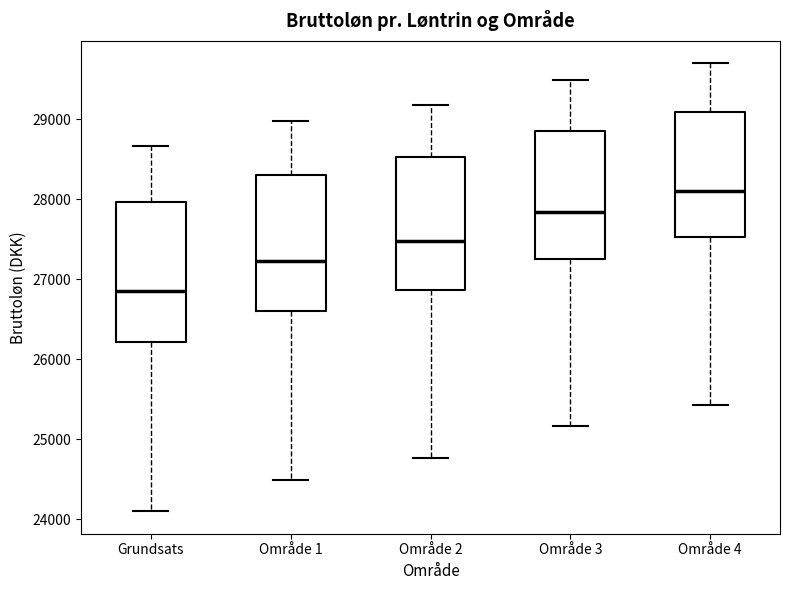

Reading left to right, transcribe this box plot: for each box, give where its median line is, the range the box spans, and where its two whiskers end, as read against the y-axis. The values are not printed on the chart, so give them approximately, as read against the axis.

Grundsats: median 26900, box 26200 to 28000, whiskers 24100 to 28700
Område 1: median 27200, box 26600 to 28300, whiskers 24500 to 29000
Område 2: median 27500, box 26900 to 28500, whiskers 24800 to 29200
Område 3: median 27800, box 27300 to 28900, whiskers 25200 to 29500
Område 4: median 28100, box 27500 to 29100, whiskers 25400 to 29700